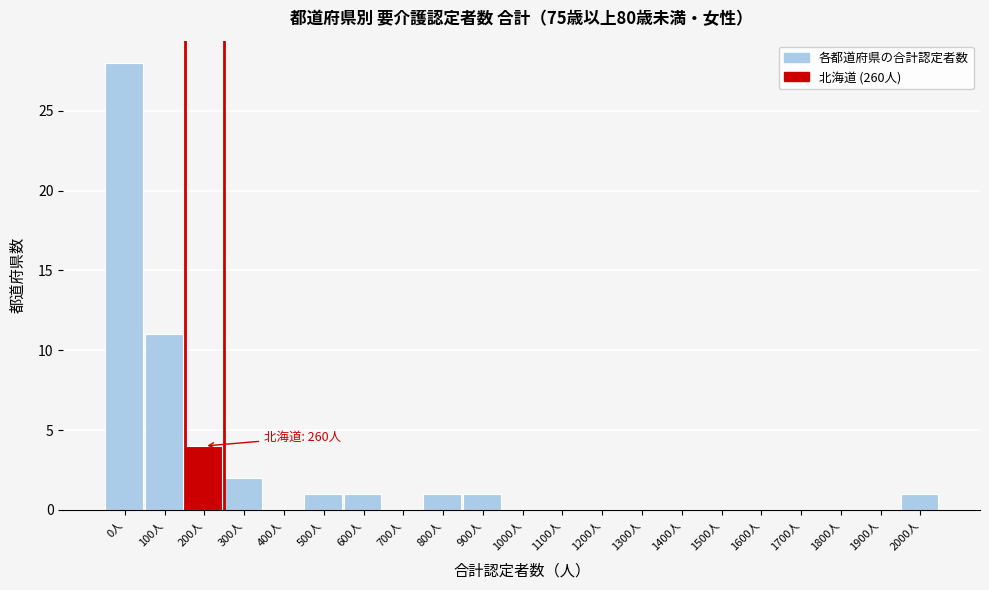

Reading left to right, list all the values displayed in this chart.

0人=28	100人=11	200人=4	300人=2	400人=0	500人=1	600人=1	700人=0	800人=1	900人=1	1000人=0	1100人=0	1200人=0	1300人=0	1400人=0	1500人=0	1600人=0	1700人=0	1800人=0	1900人=0	2000人=1